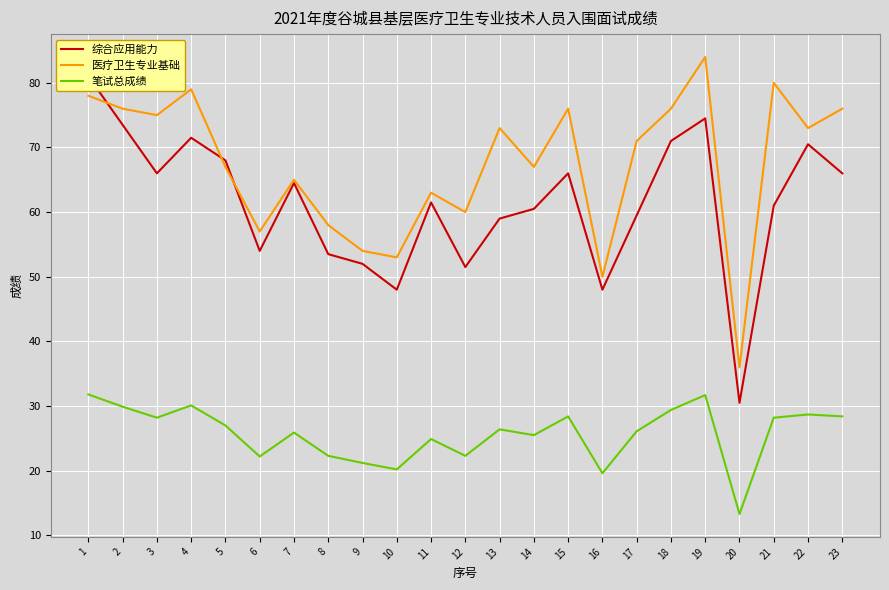

Where is the first local maximum for 医疗卫生专业基础?

4